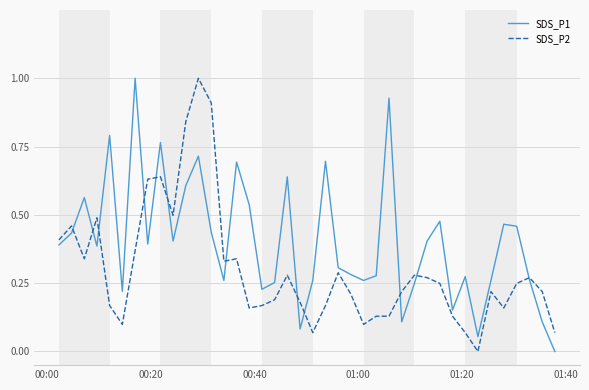

What is the maximum value for SDS_P2?

1.0